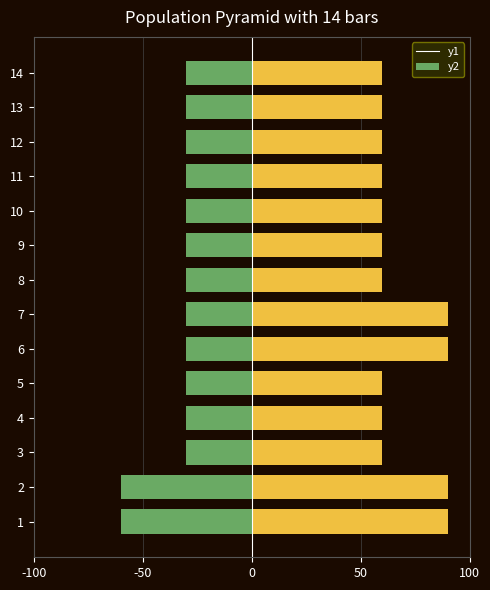

What is the difference between the maximum and minimum values in the Job Zone series?

30